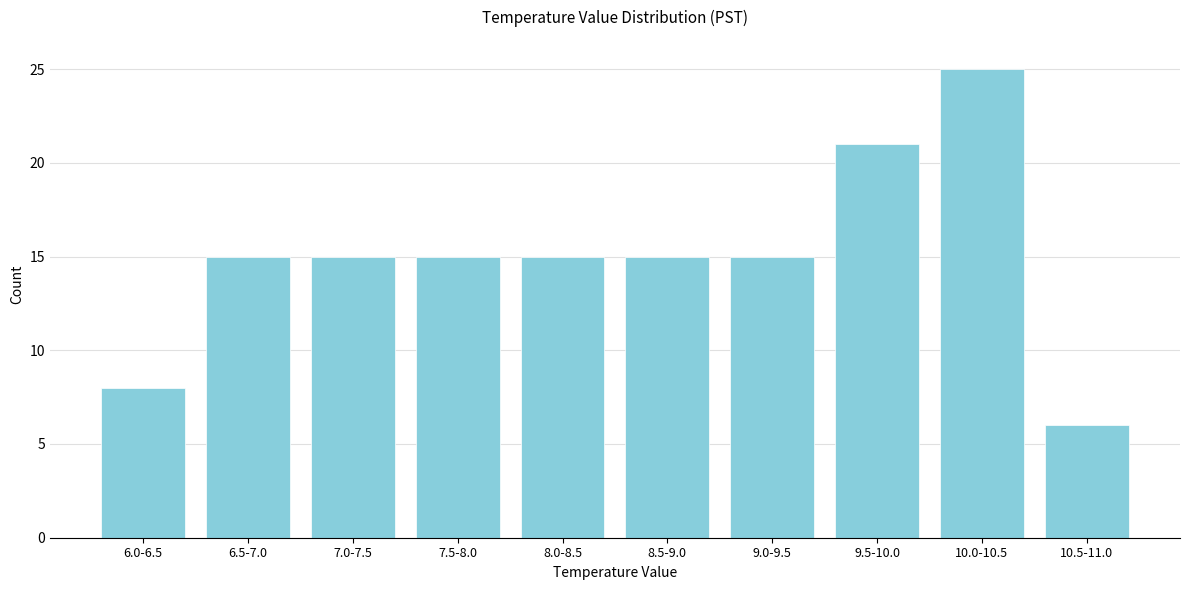

Reading left to right, what are all the values shown in this chart?

8	15	15	15	15	15	15	21	25	6